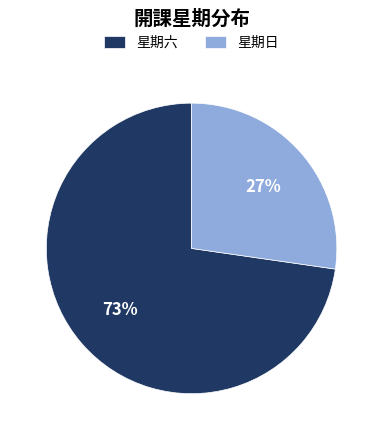

Combined, do 星期日 and 星期六 account for over 50%?

Yes